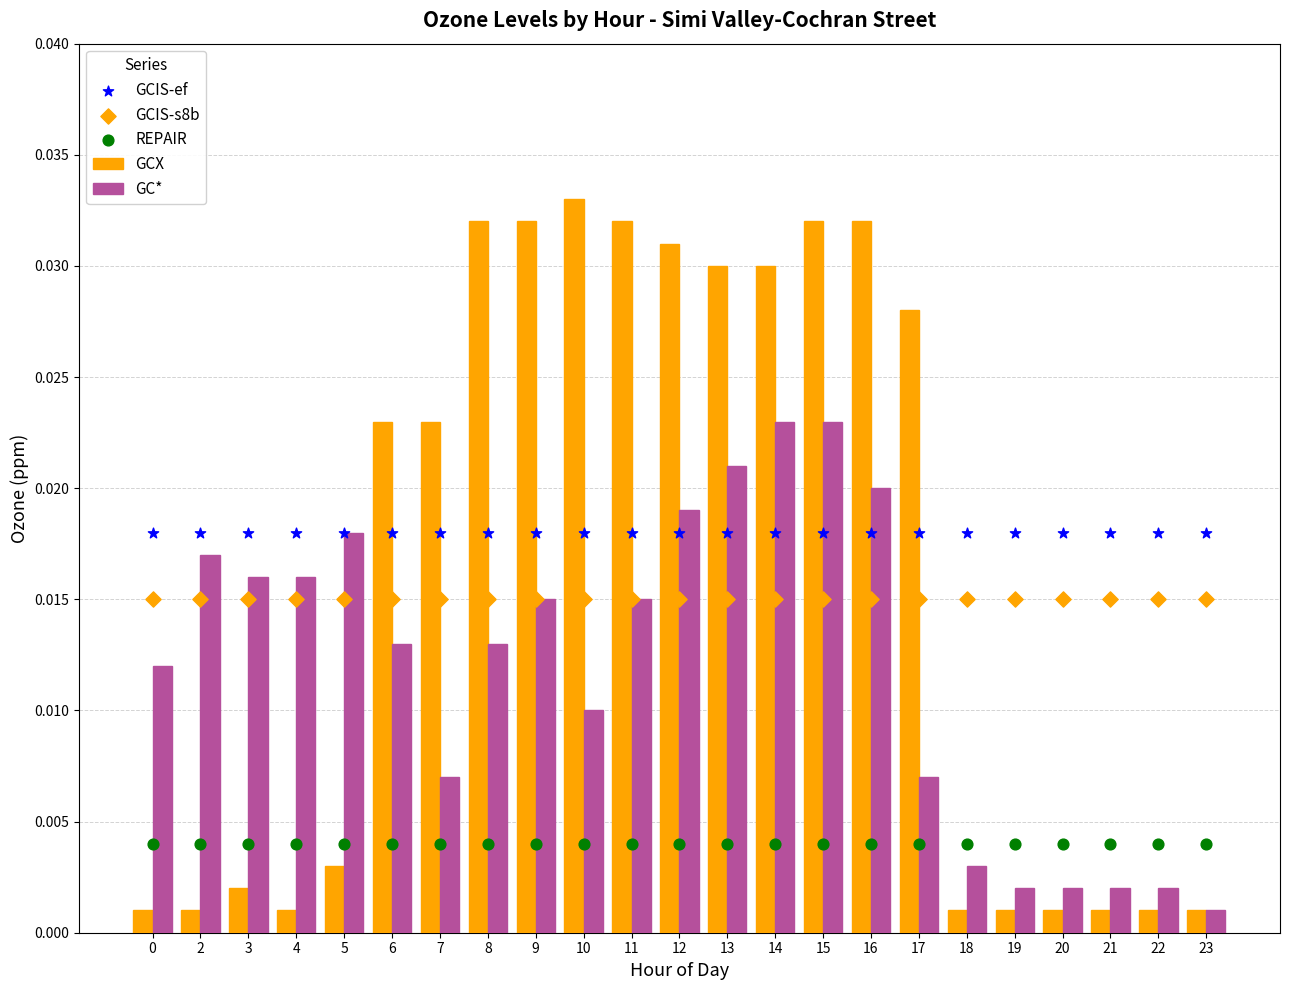

What are all the series names shown in the legend?

GCX, GC*, GCIS-ef, GCIS-s8b, REPAIR